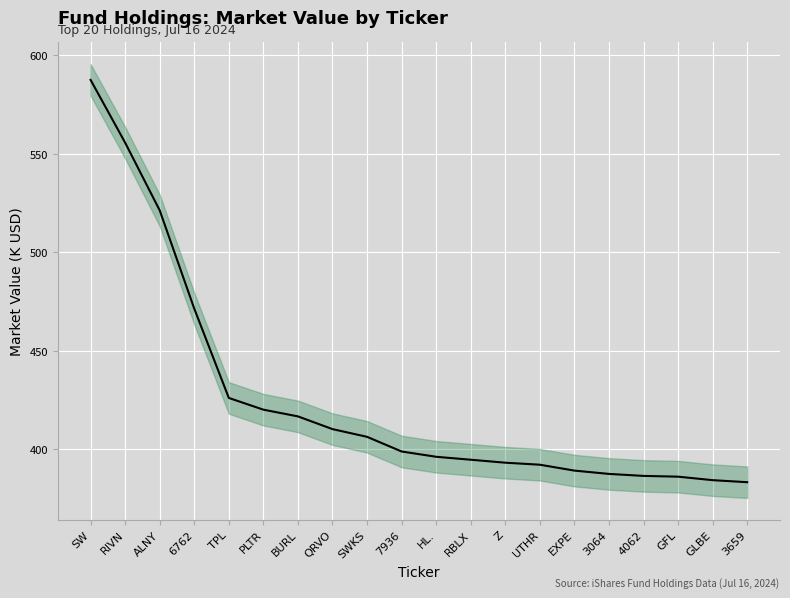

At which label does the data first exceed 398?

SW